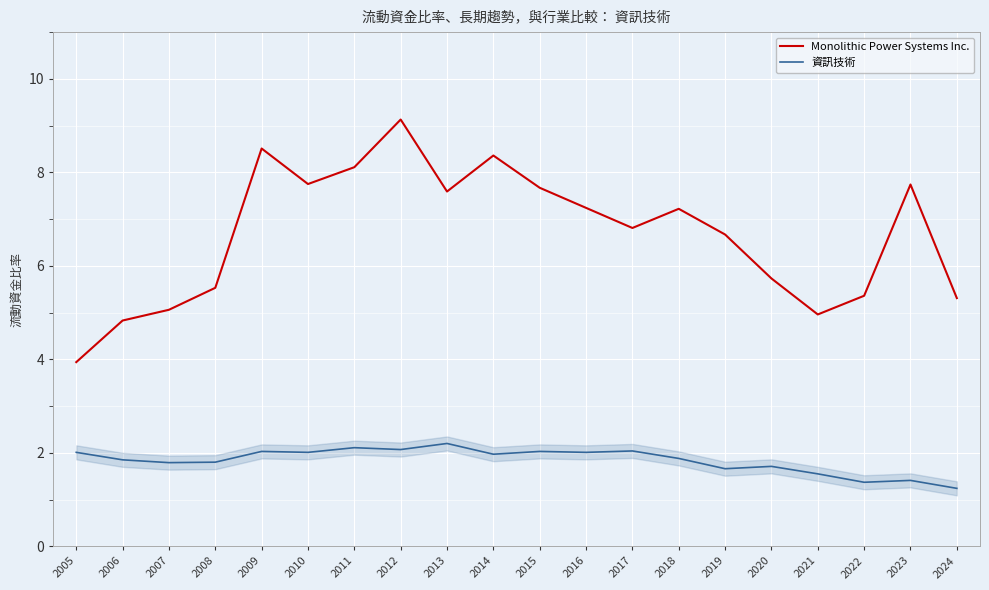

What is the approximate value of Monolithic Power Systems Inc. at 2018?

7.2